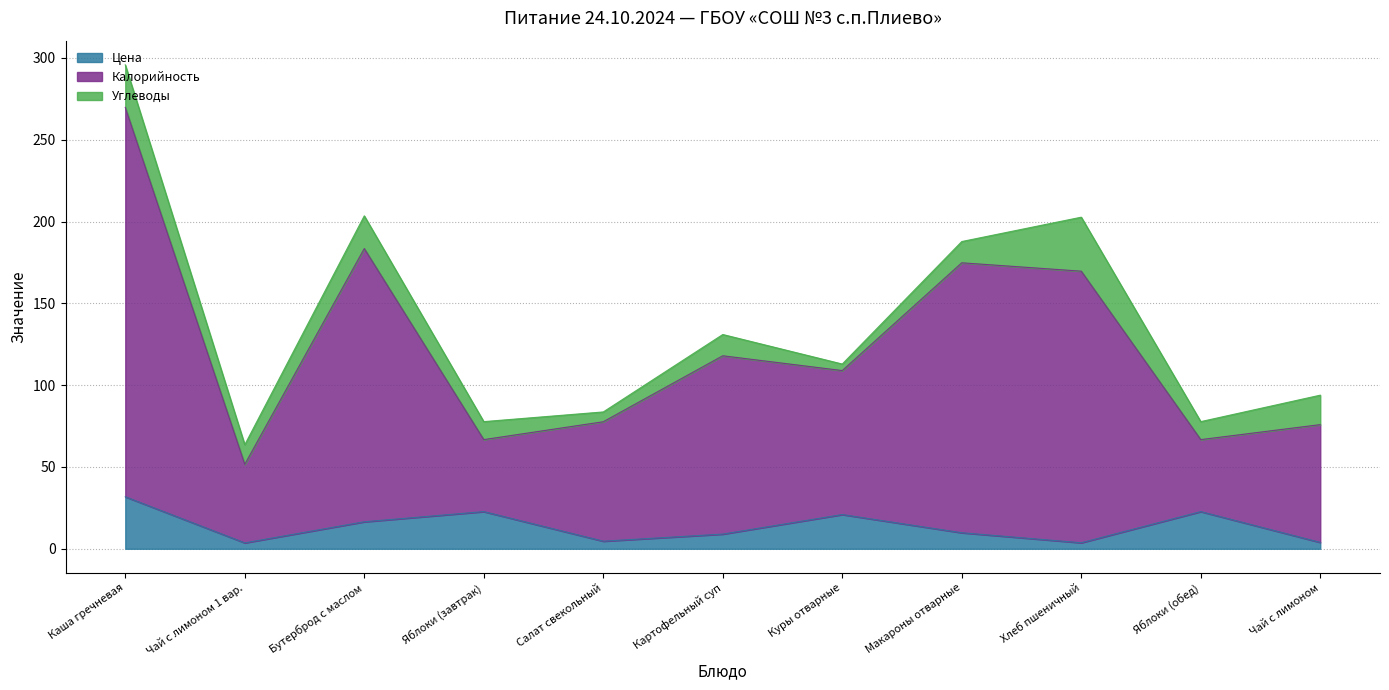

Which has a higher value, Бутерброд с маслом or Чай с лимоном 1 вар.?

Бутерброд с маслом